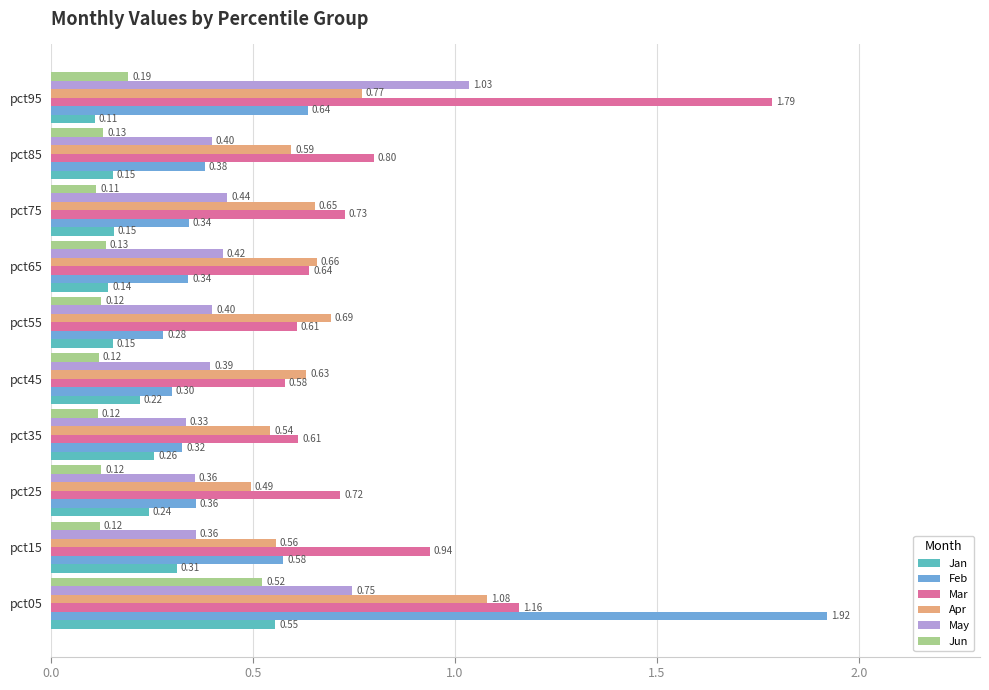

What is the difference between the highest and lowest values at pct15?

0.8